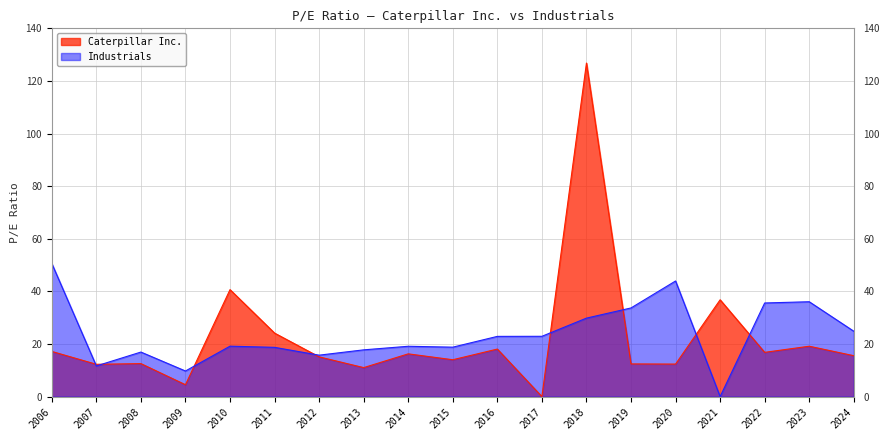

What is the difference between the Caterpillar Inc. values at 2006 and 2007?

4.9